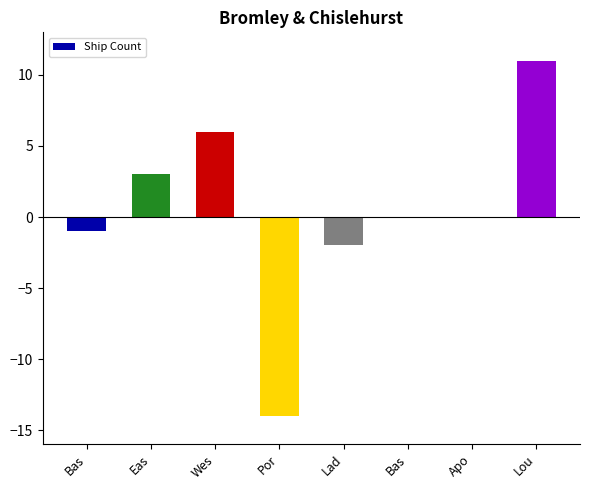

At which label is the value closest to -1?

Bas